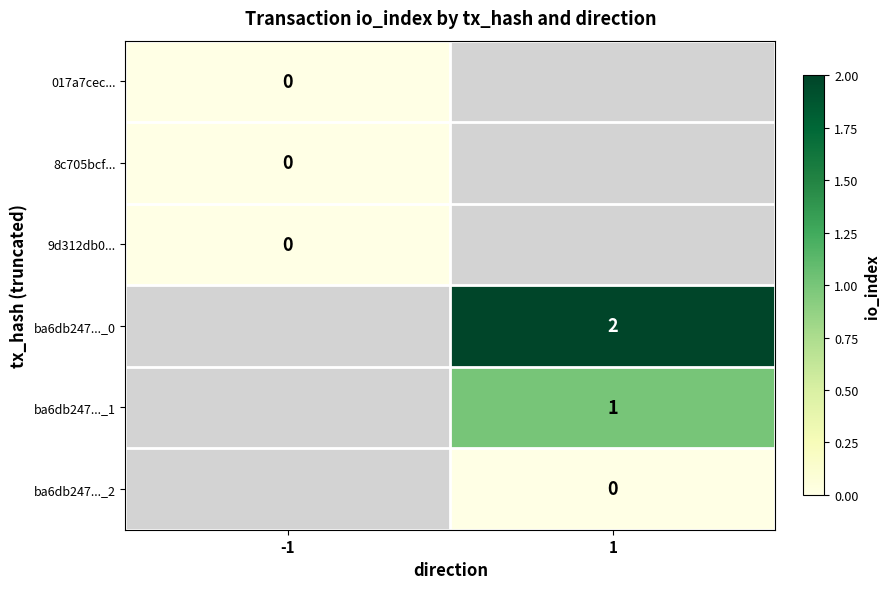

What is the greatest value displayed?

2.0